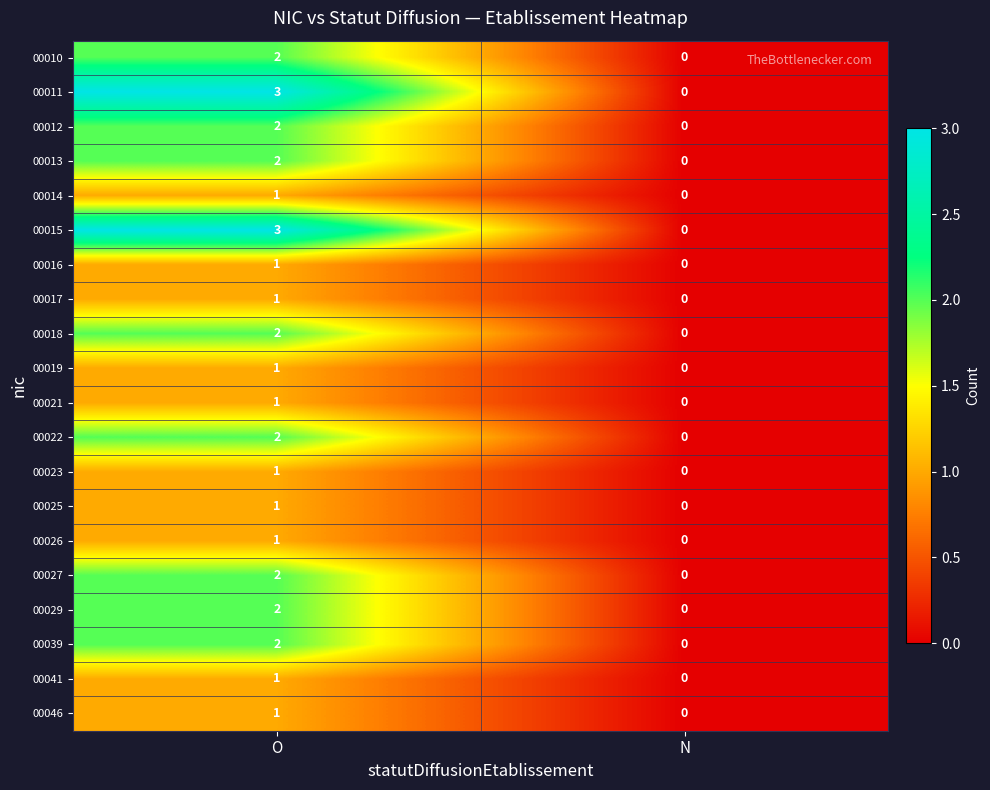

Count the number of data series in this chart.

20